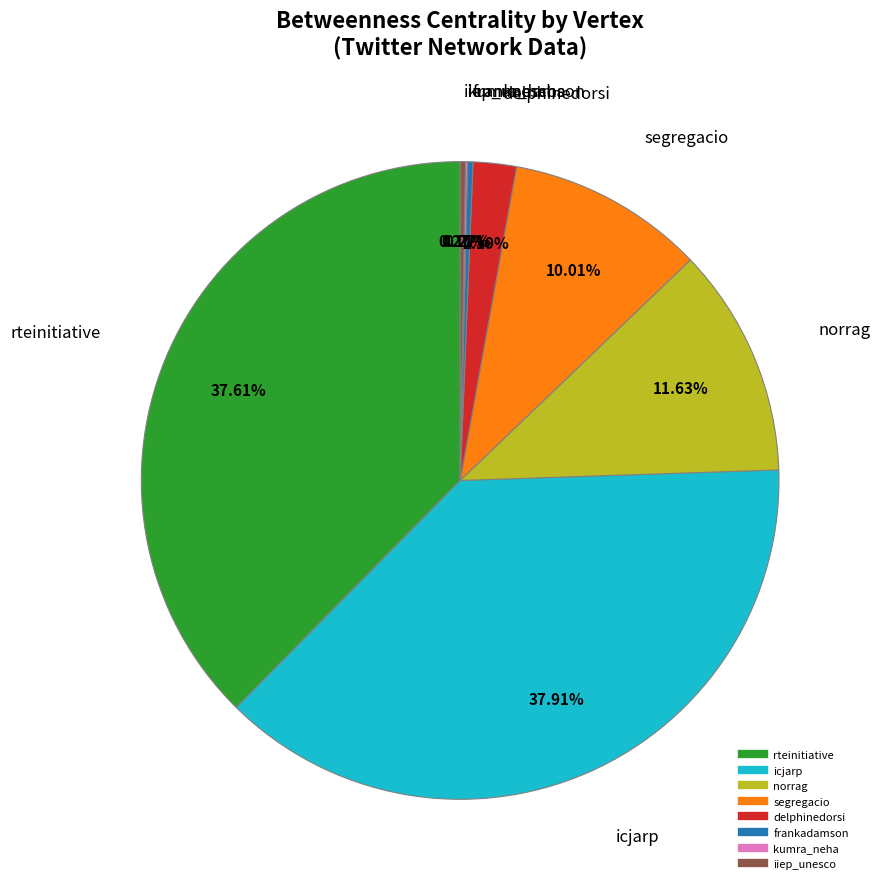

Is there any slice that represents more than half of the pie?

No